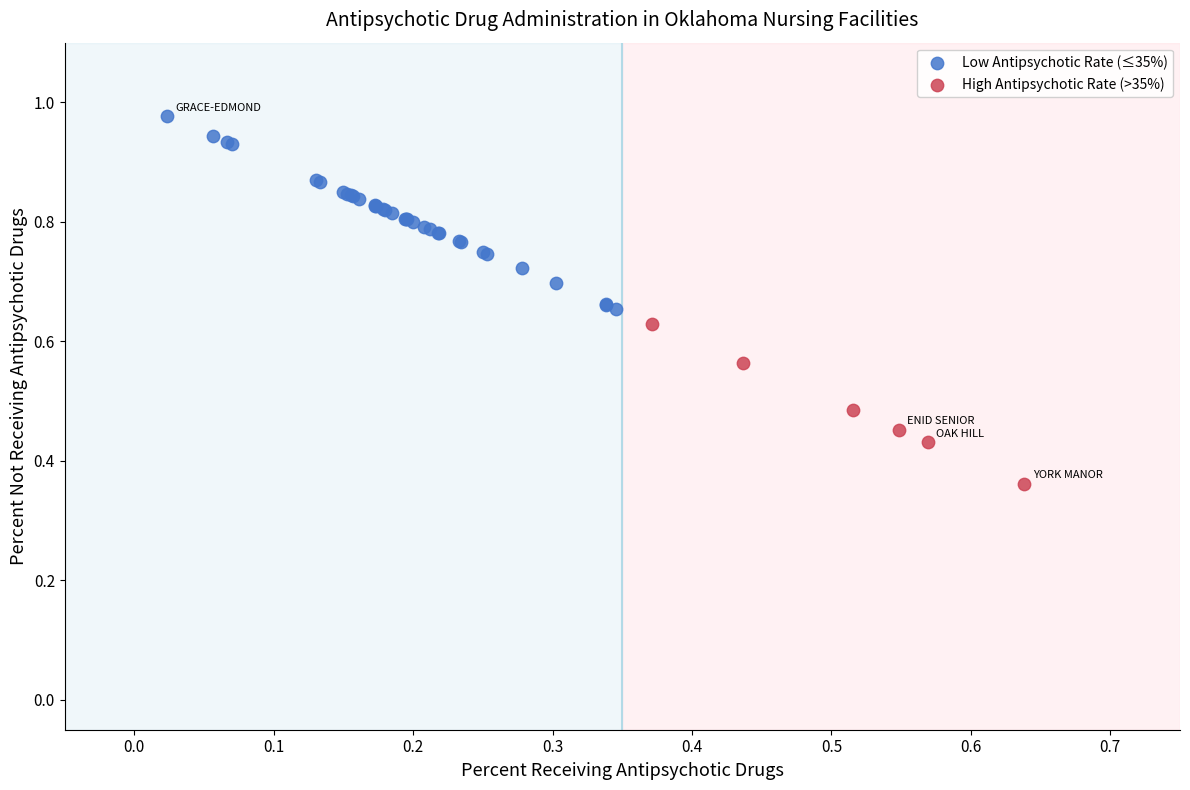

What are all the series names shown in the legend?

Low Antipsychotic Rate (≤35%), High Antipsychotic Rate (>35%)